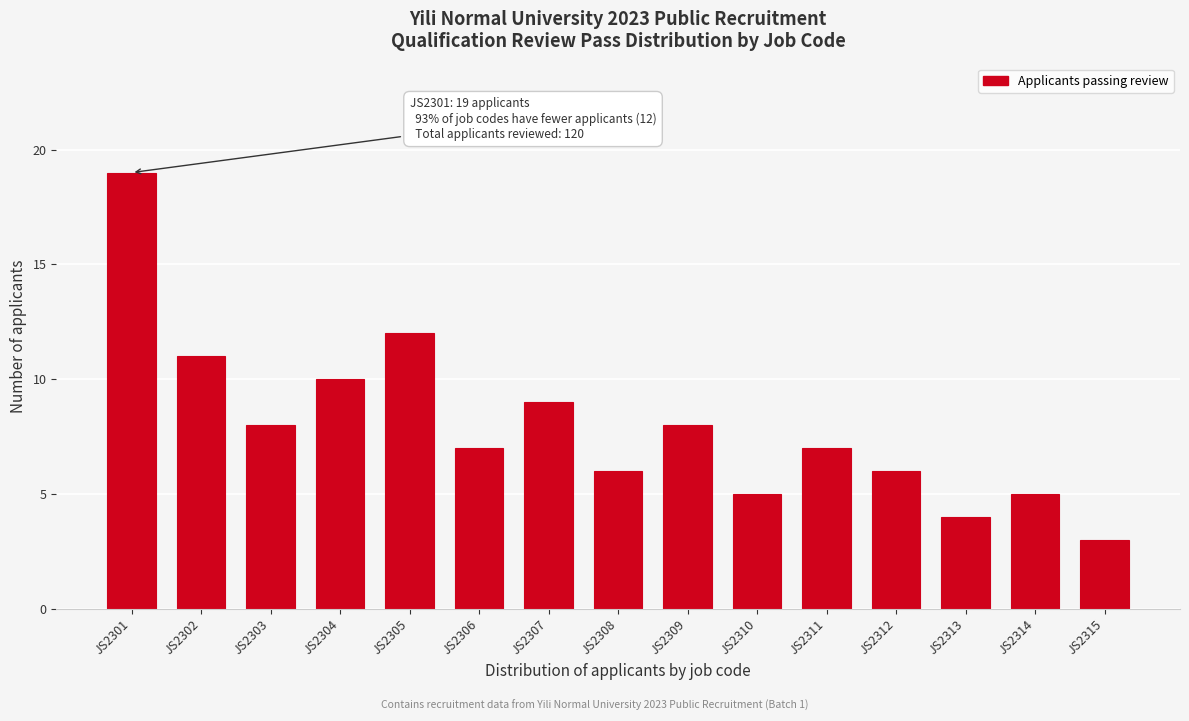

Reading left to right, what are all the values shown in this chart?

JS2301=19	JS2302=11	JS2303=8	JS2304=10	JS2305=12	JS2306=7	JS2307=9	JS2308=6	JS2309=8	JS2310=5	JS2311=7	JS2312=6	JS2313=4	JS2314=5	JS2315=3